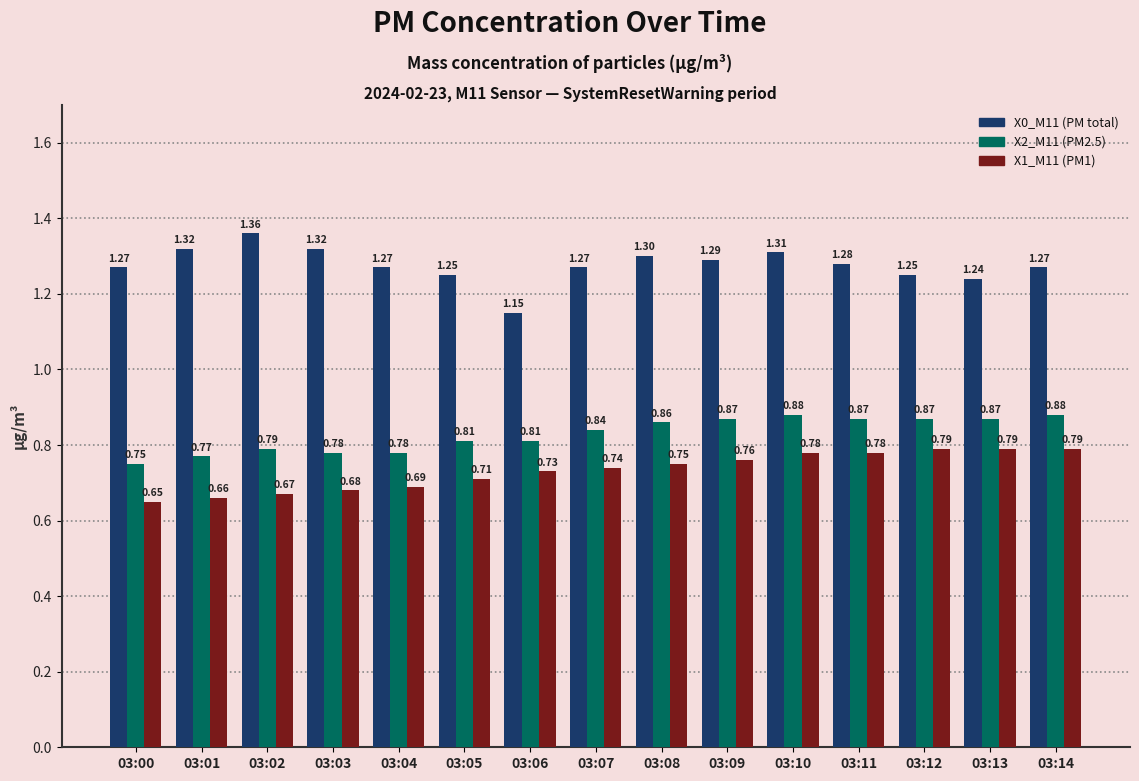

How many X1_M11 (PM1) values are between 0 and 1?

15